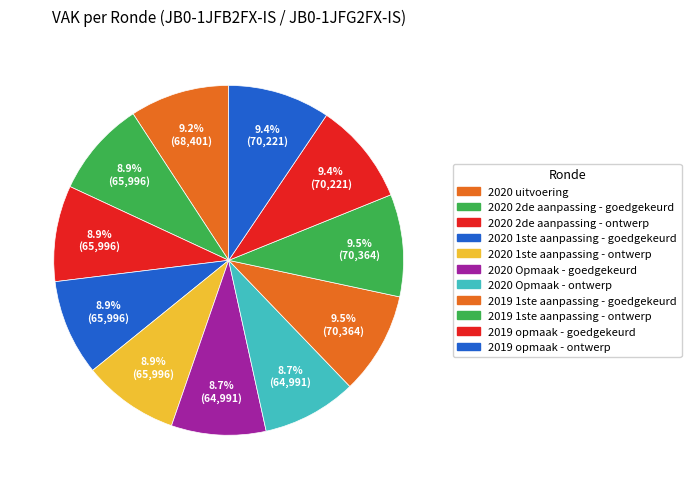

Is it true that 2019 1ste aanpassing - ontwerp is 1% of the pie?

False